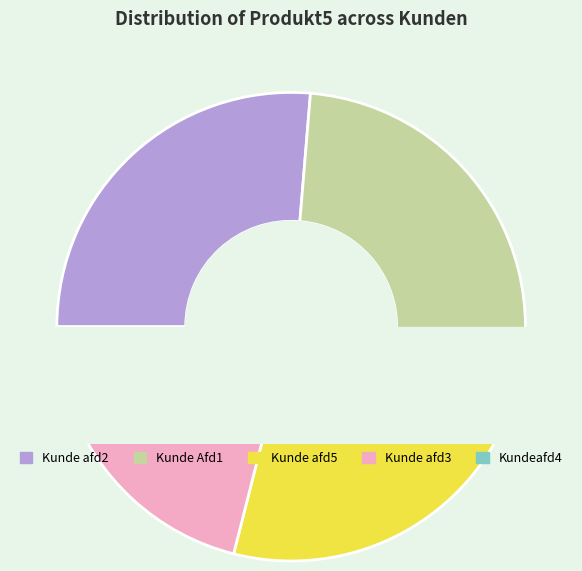

Combined, do Kunde Afd1 and Kundeafd4 account for over 50%?

No